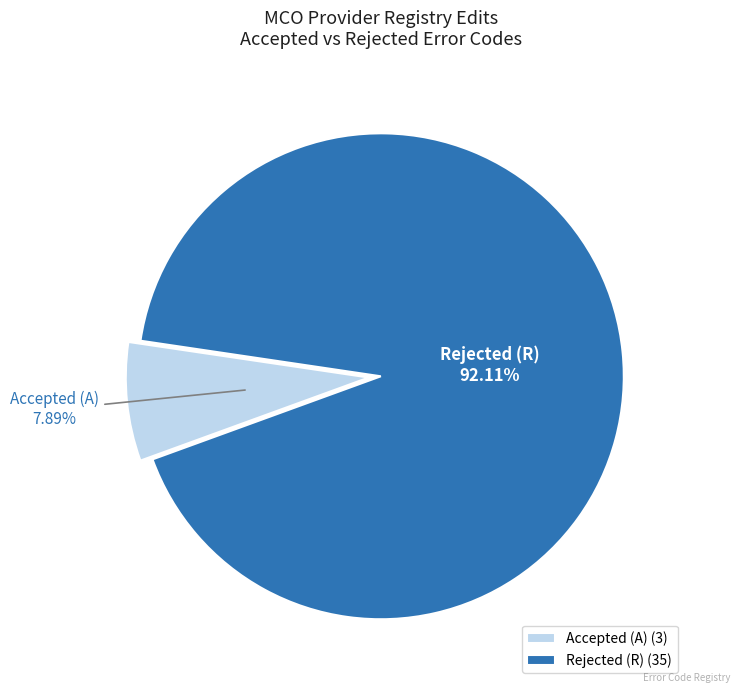

Which slice is the largest?

Rejected (R)